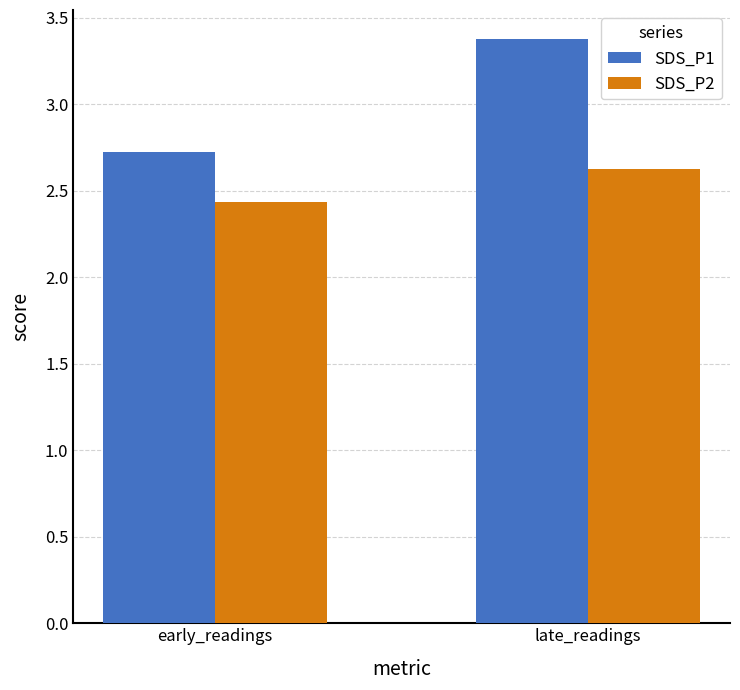

What is the maximum value for SDS_P1?

3.4